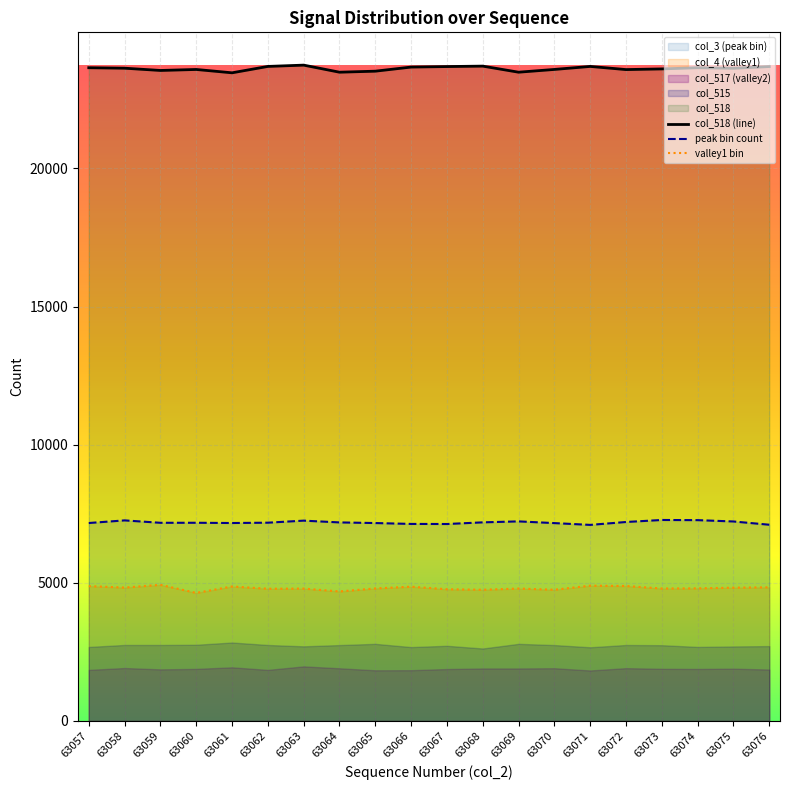

Between 63074 and 63064, which is larger?

63074